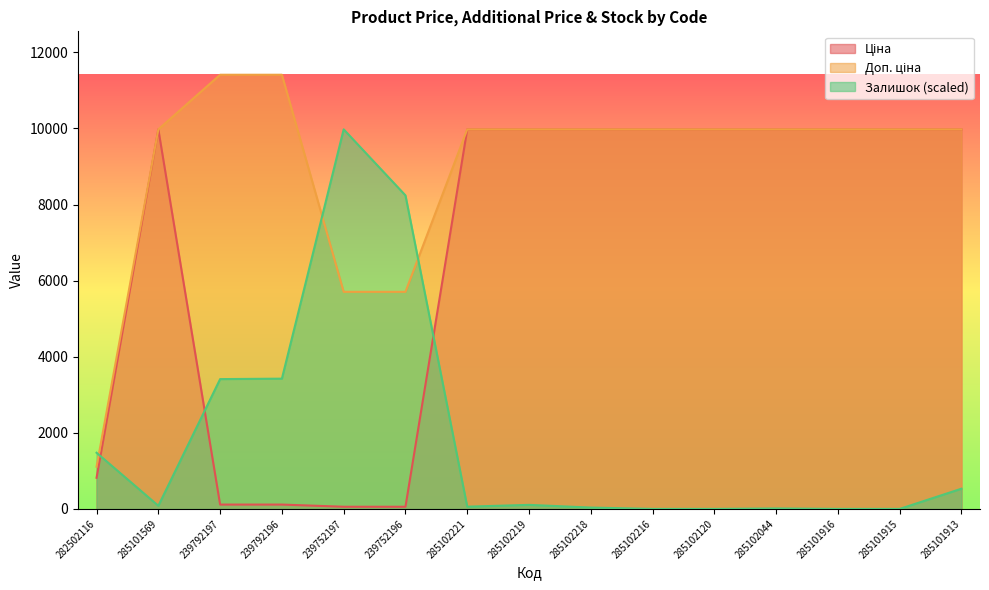

What is the maximum value for Доп. ціна?

11410.0